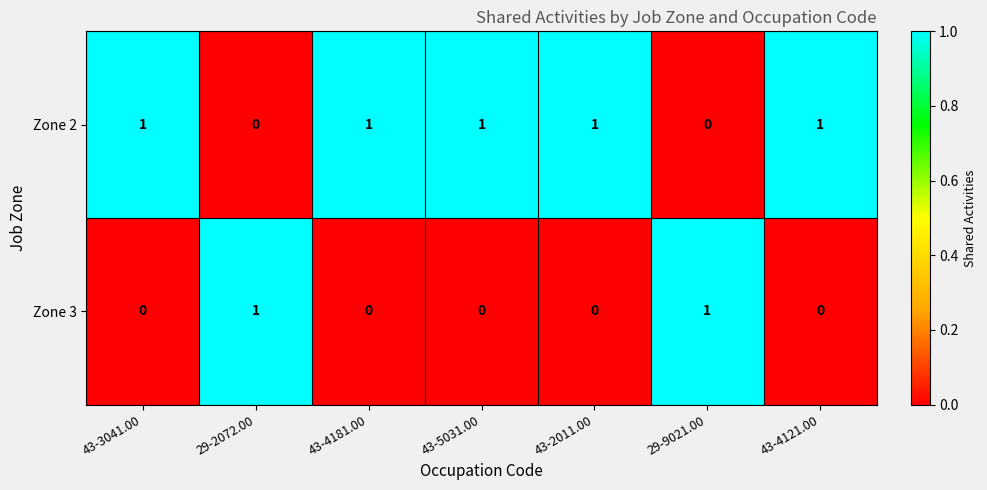

The Zone 2 series shows 0 at 29-9021.00. True or false?

True